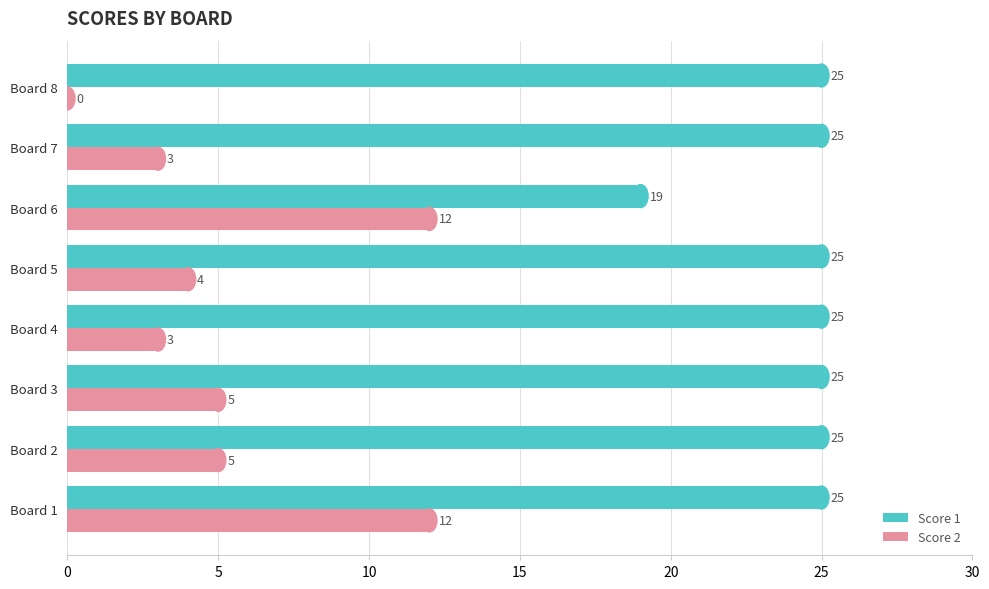

True or false: Score 2 has a value of 5 at Board 3.

True